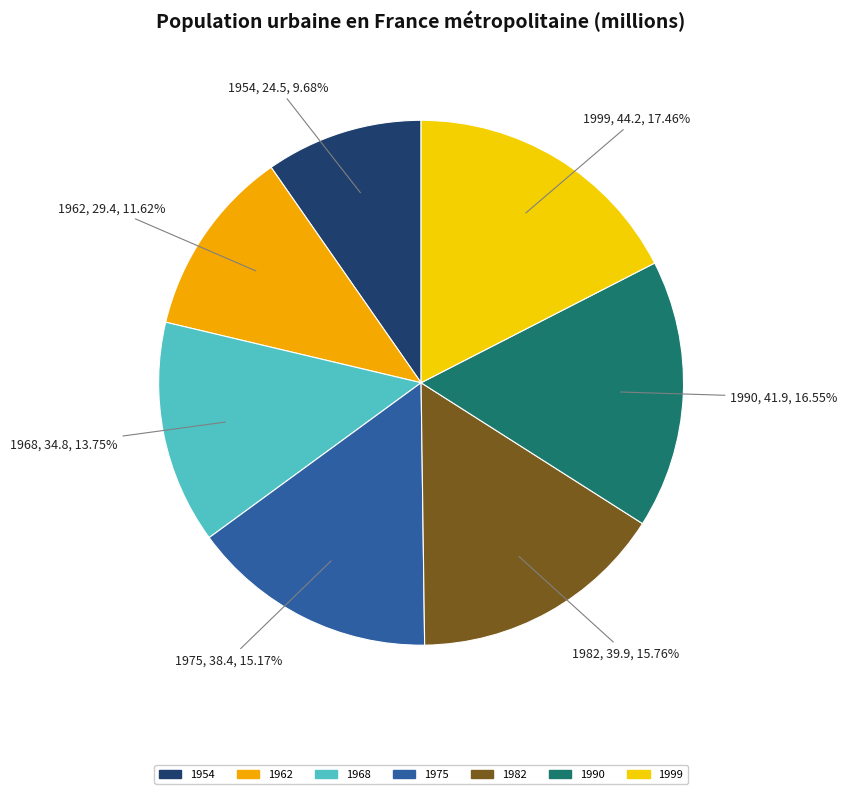

How much of the chart is everything except 1982?

84.2%